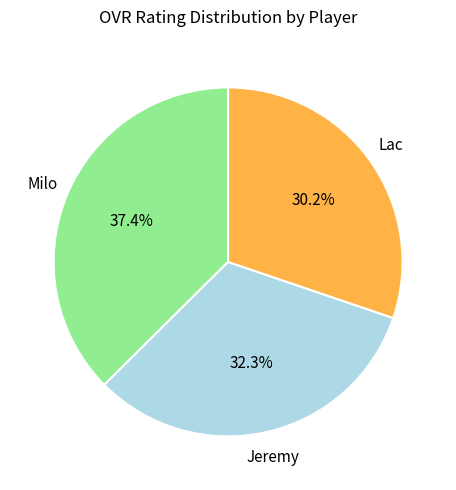

To the nearest percent, what is the difference between the largest and smallest slice percentages?

7%